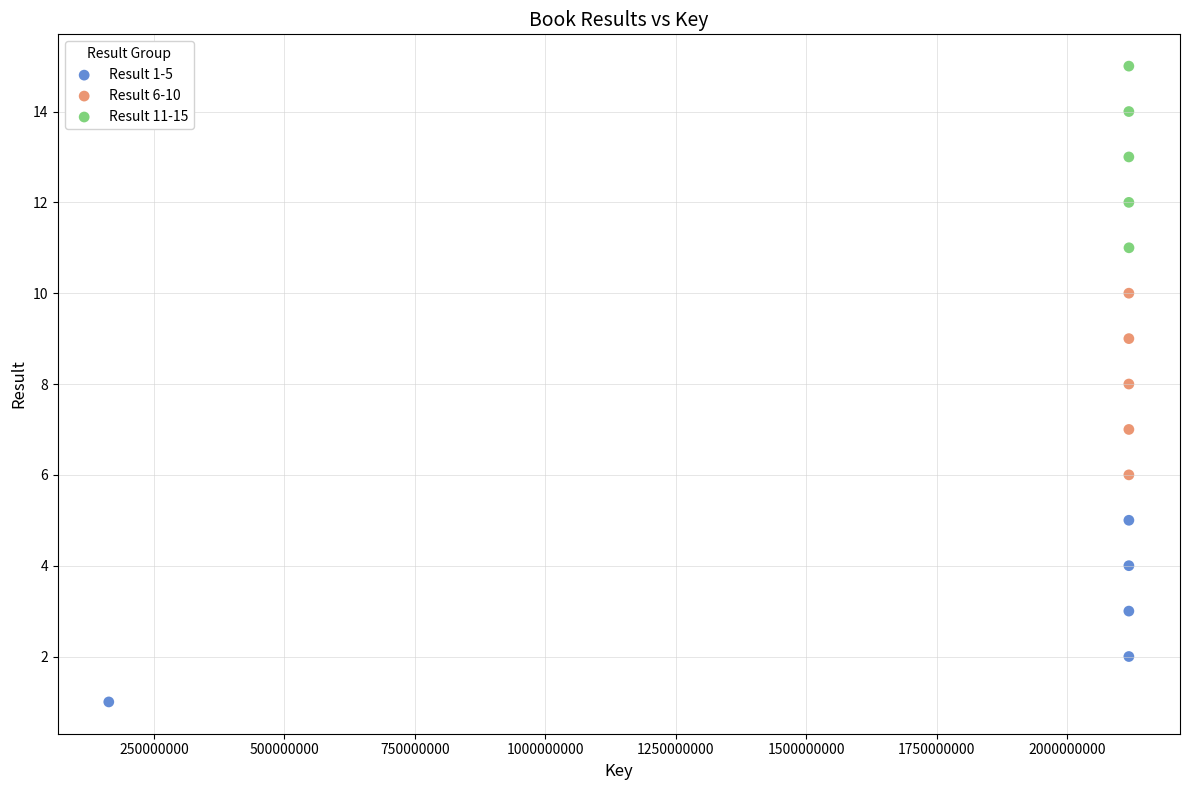

Which series reaches the maximum Y coordinate?

Result 11-15